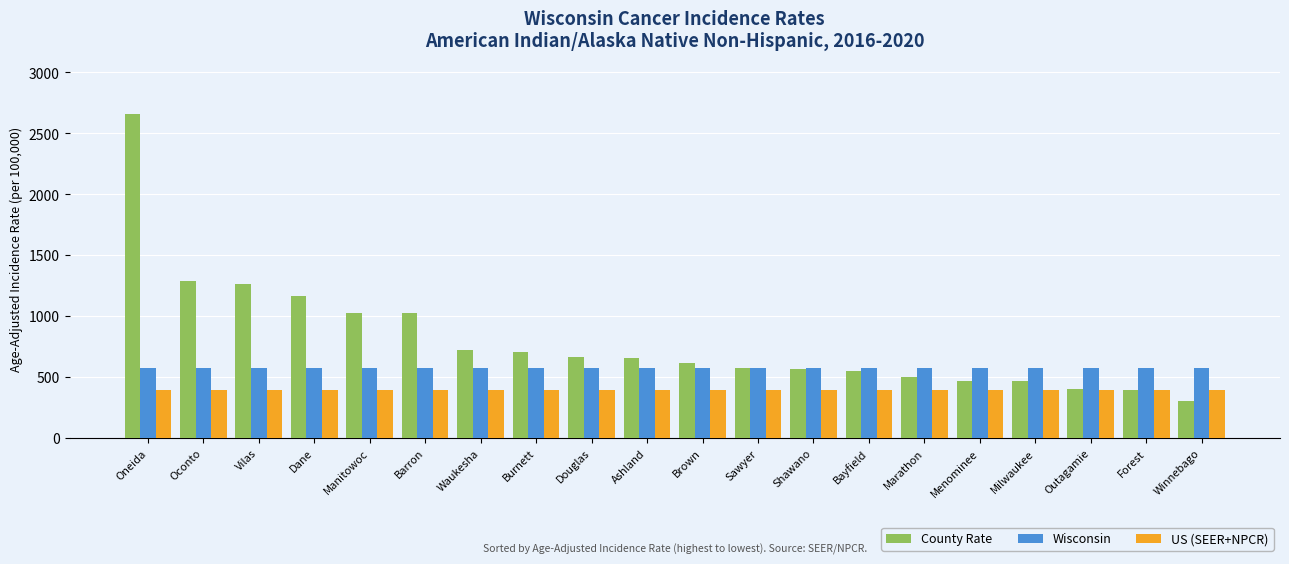

At Milwaukee, list the series in order from smallest to largest.

US (SEER+NPCR), County Rate, Wisconsin